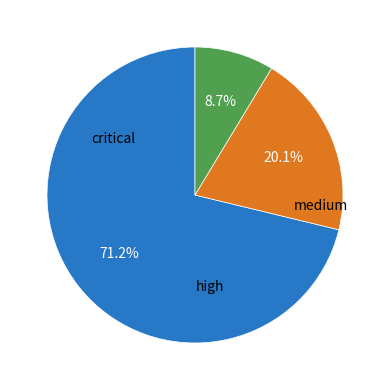

Does any single category account for the majority?

Yes